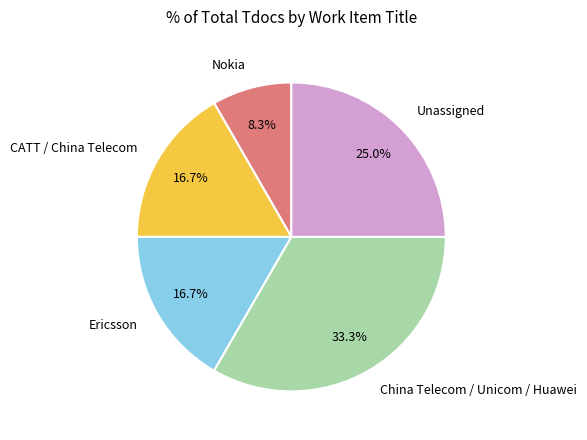

To the nearest percent, what is the average slice percentage?

20%